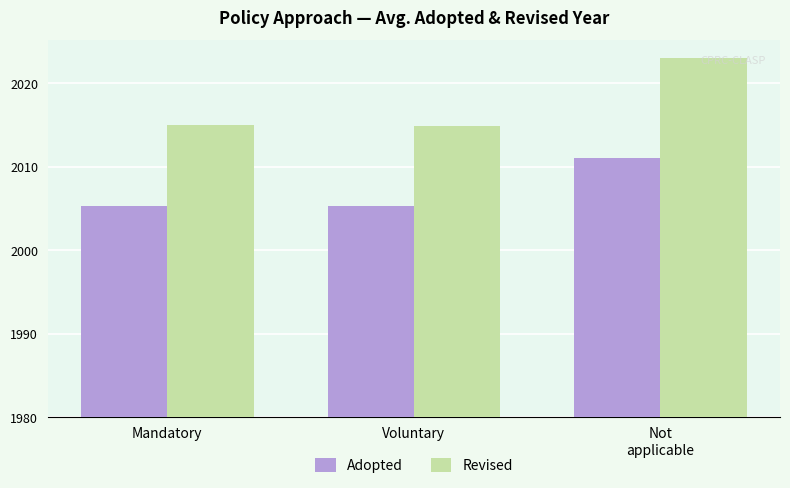

What is the spread (max minus min) of values at Mandatory?

9.7